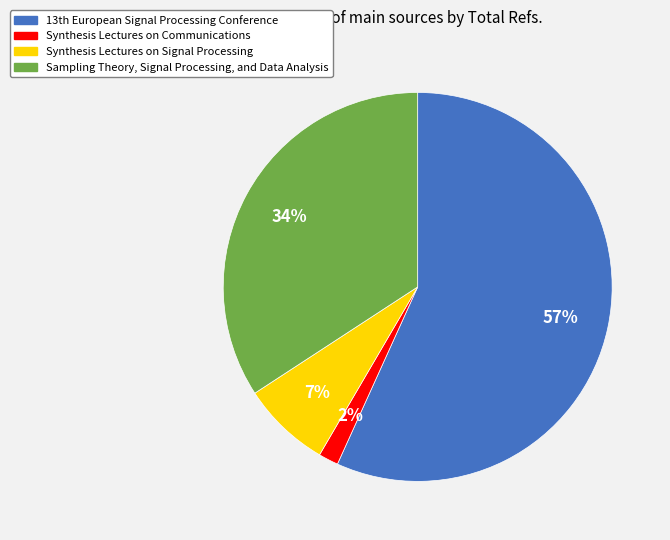

To the nearest percent, what percentage of the pie is Synthesis Lectures on Signal Processing?

7%